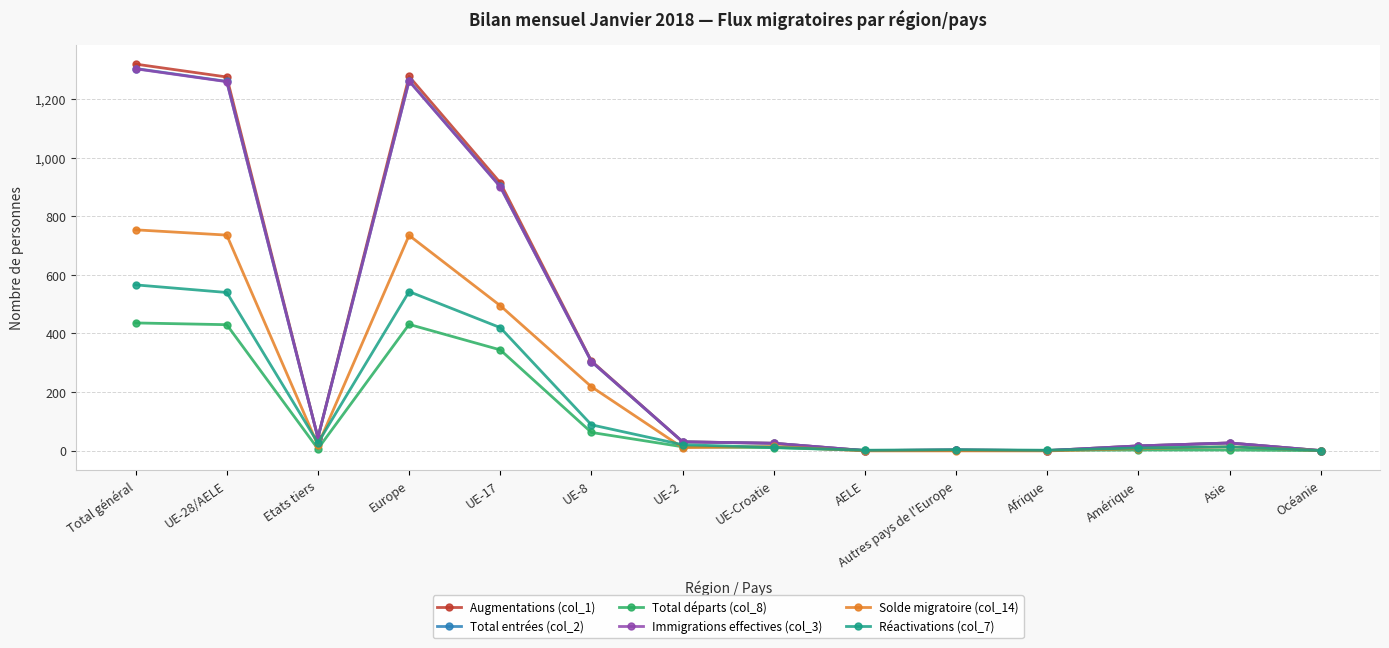

How many distinct data groups are displayed?

6